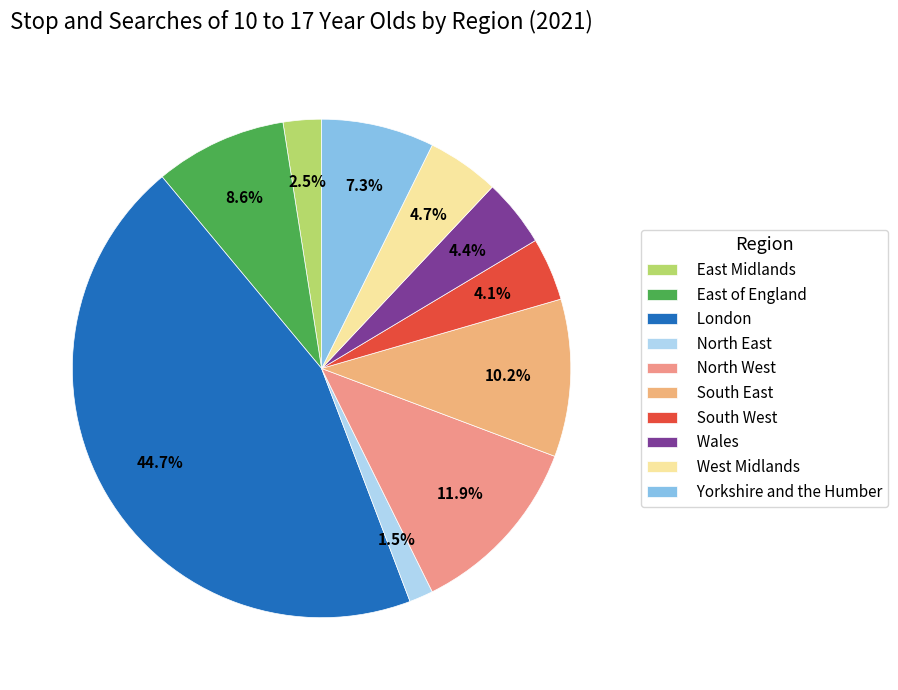

What percentage is the Wales slice, to the nearest percent?

4%